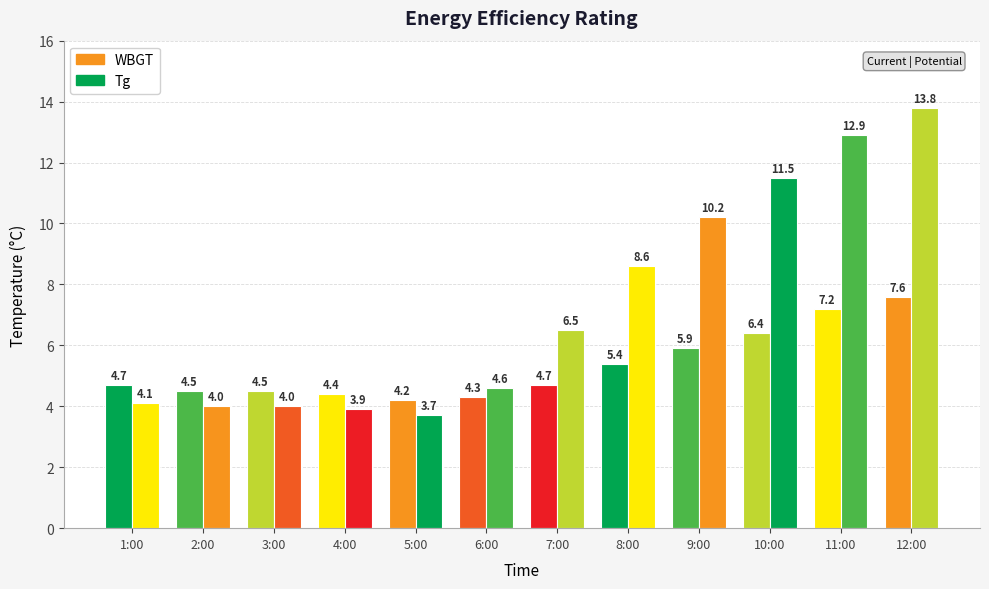

Which series has the largest total across all categories?

Tg